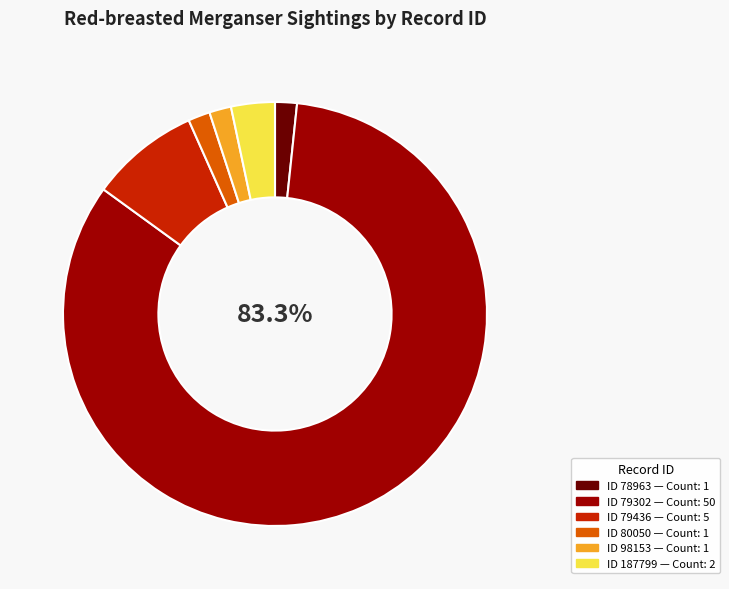

Is there any slice that represents more than half of the pie?

Yes